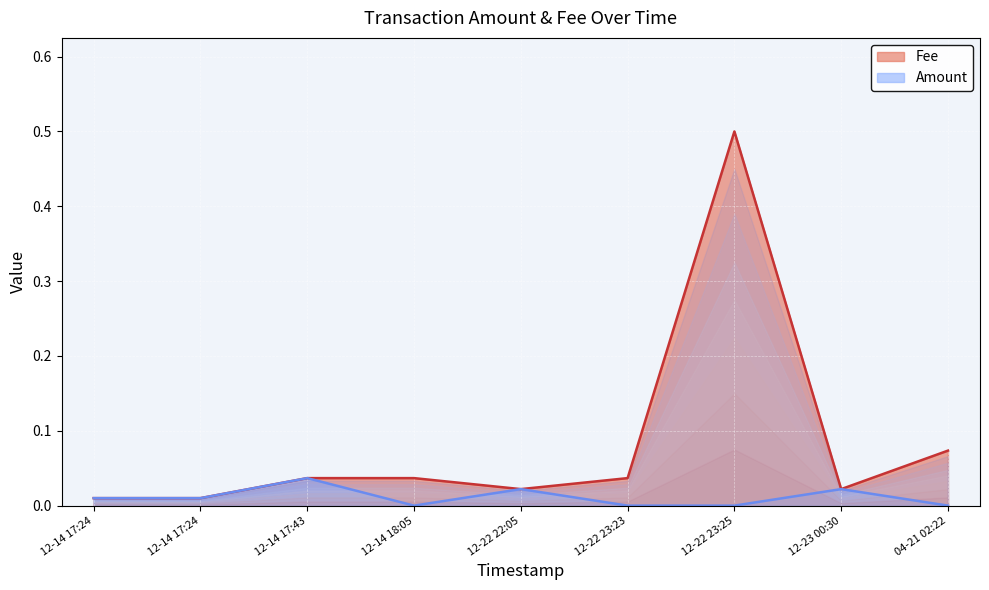

At how many categories does at least one series exceed 0?

9